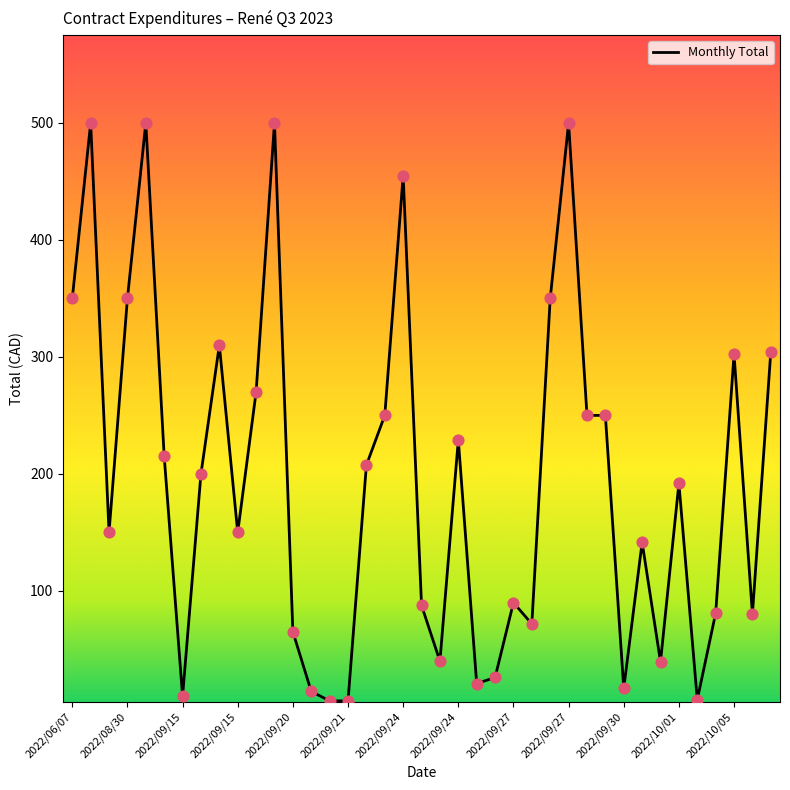

What is the difference between the maximum and minimum values?

494.1